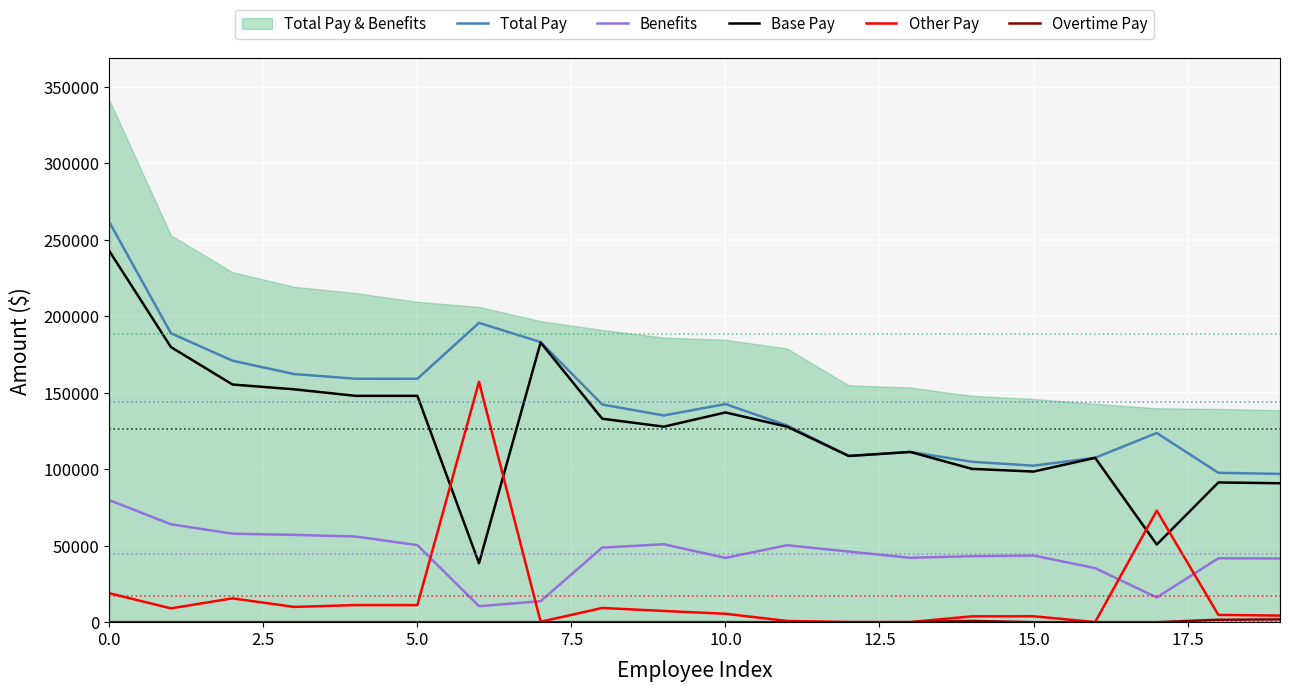

In Overtime Pay, how many points are higher than both neighbors (excluding endpoints)?

1